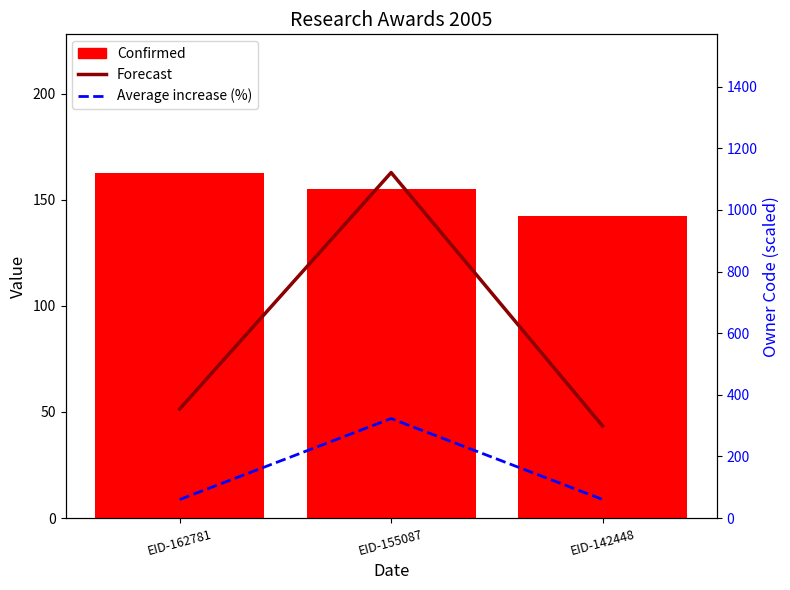

What is the total value across all series at EID-142448?

501.8